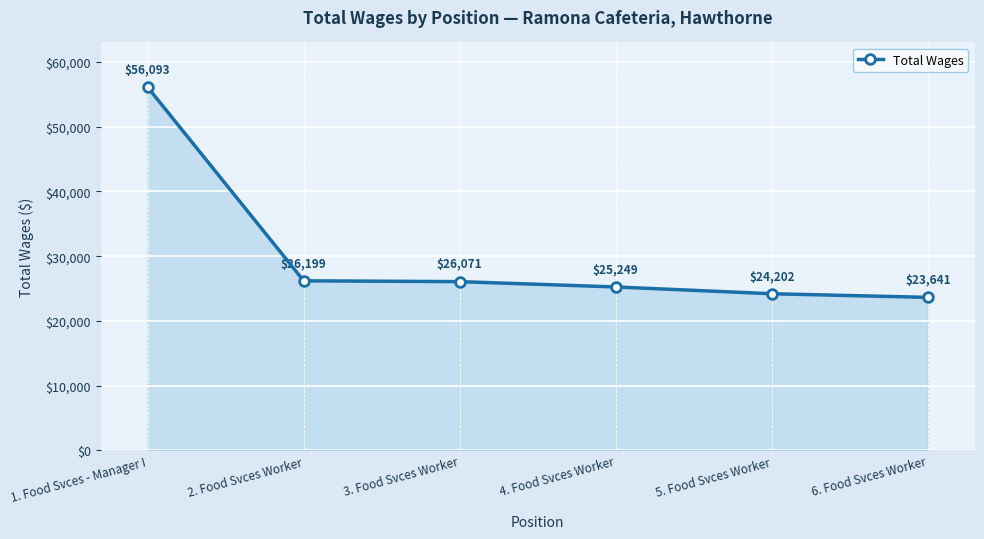

Is it true that the value at 6. Food Svces Worker is 23641?

True